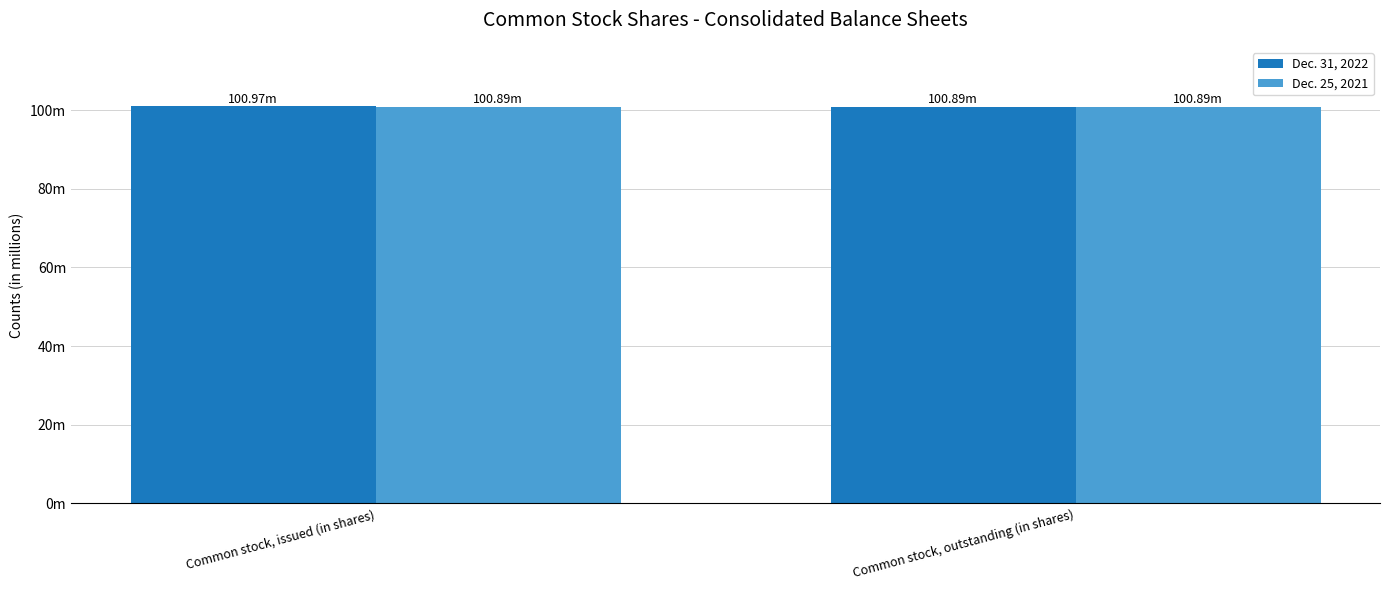

Are the bars horizontal?

No